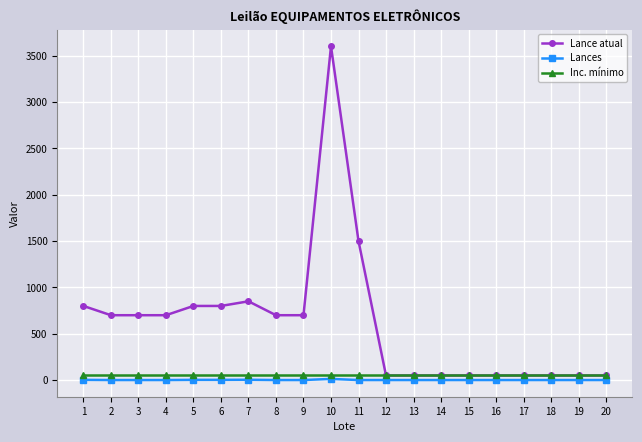

The value of Inc. mínimo at 11 is 50. True or false?

True